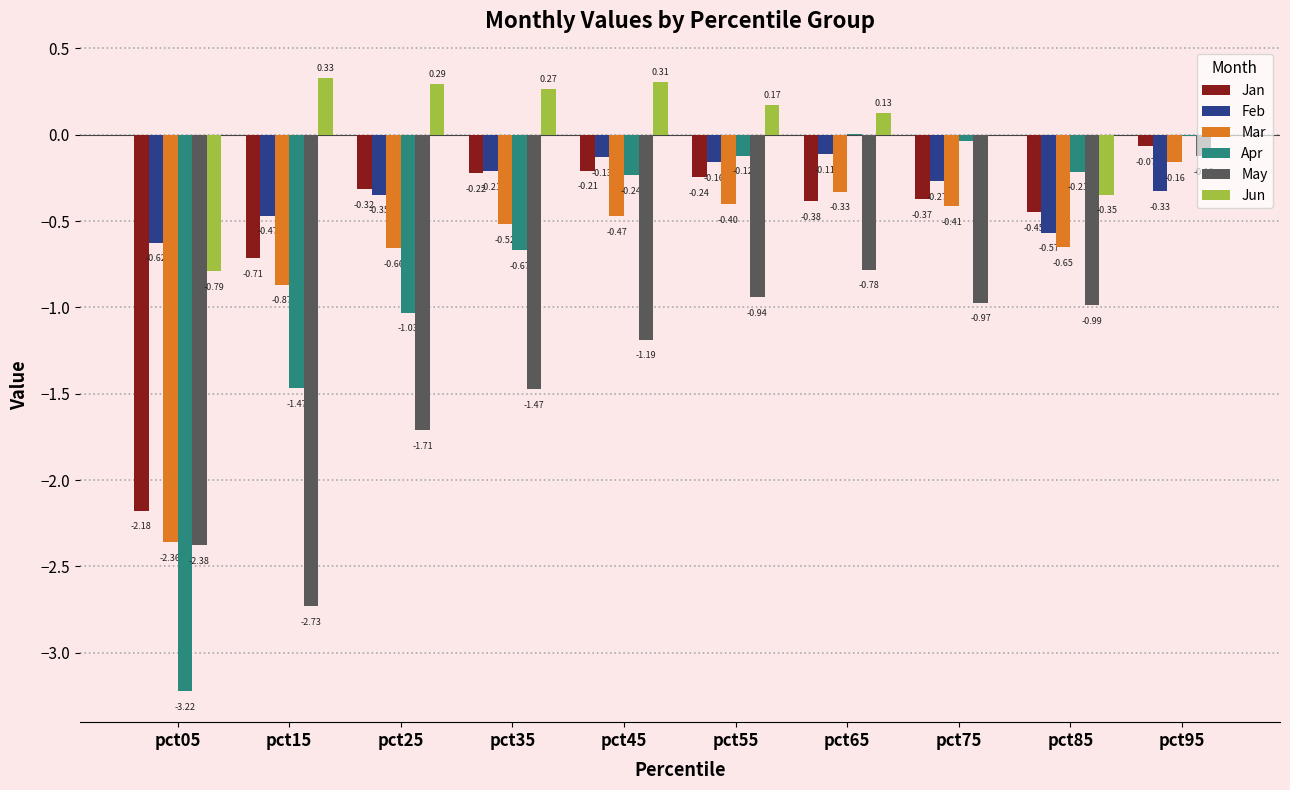

What is the total value across all series at pct05?

-11.6